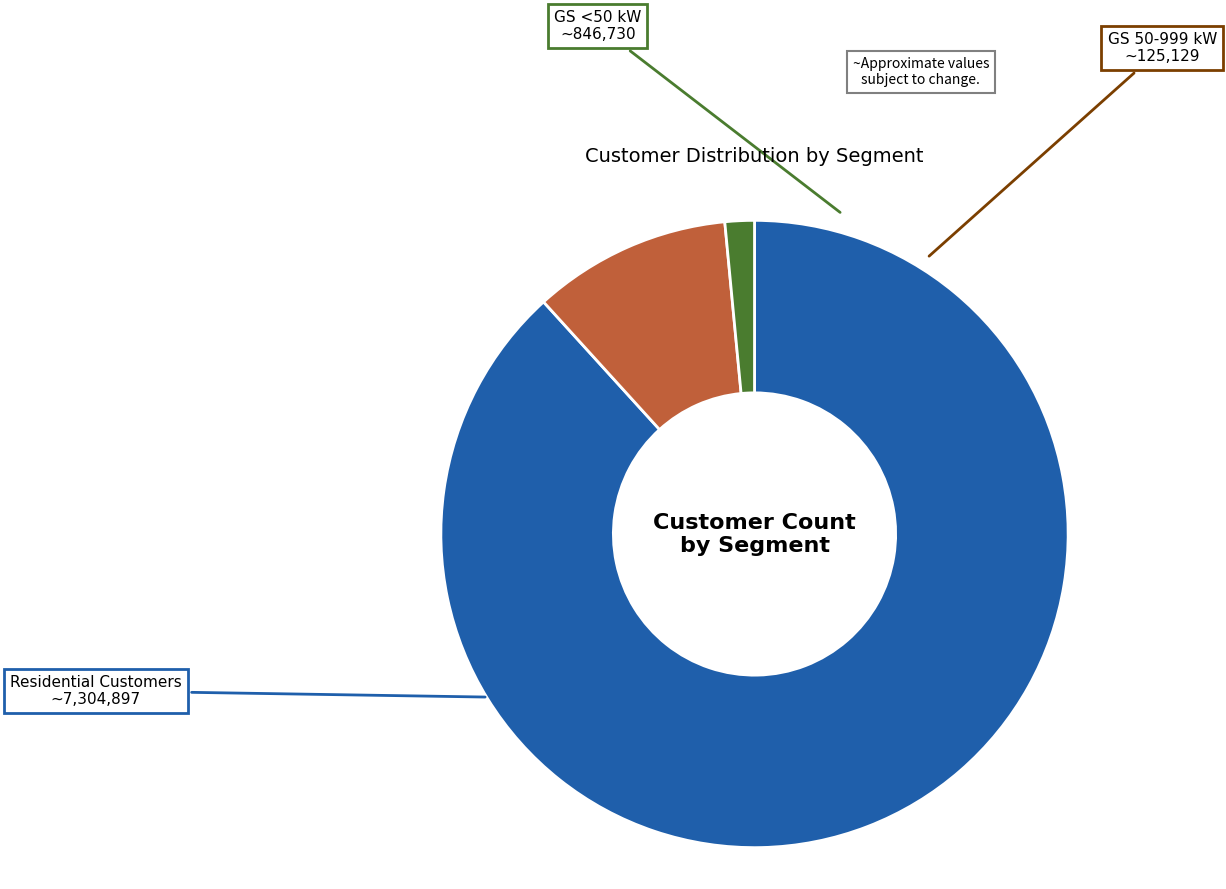

Is there a majority slice in this chart?

Yes